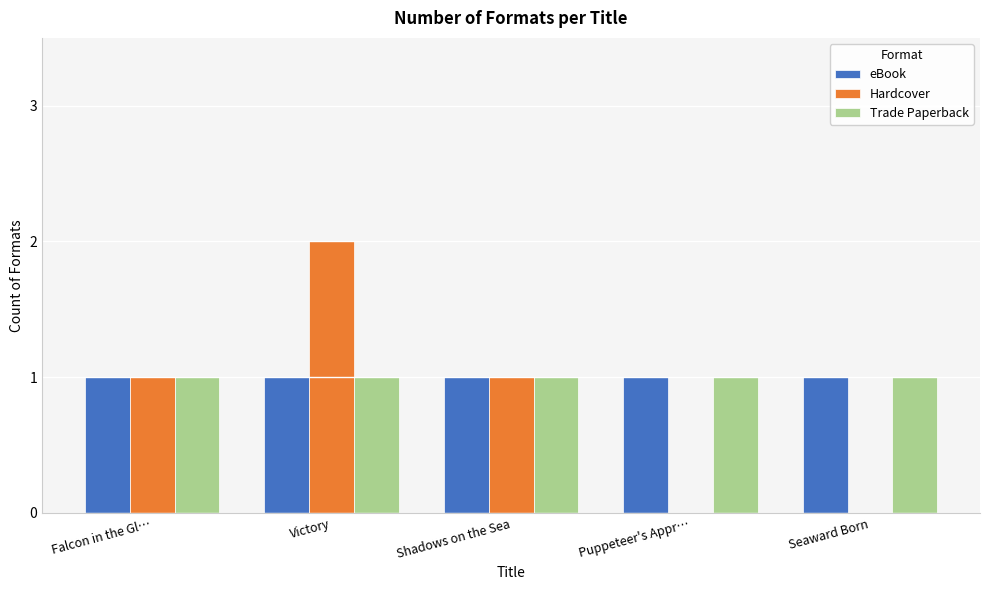

Read the Trade Paperback value at Puppeteer's Appr….

1